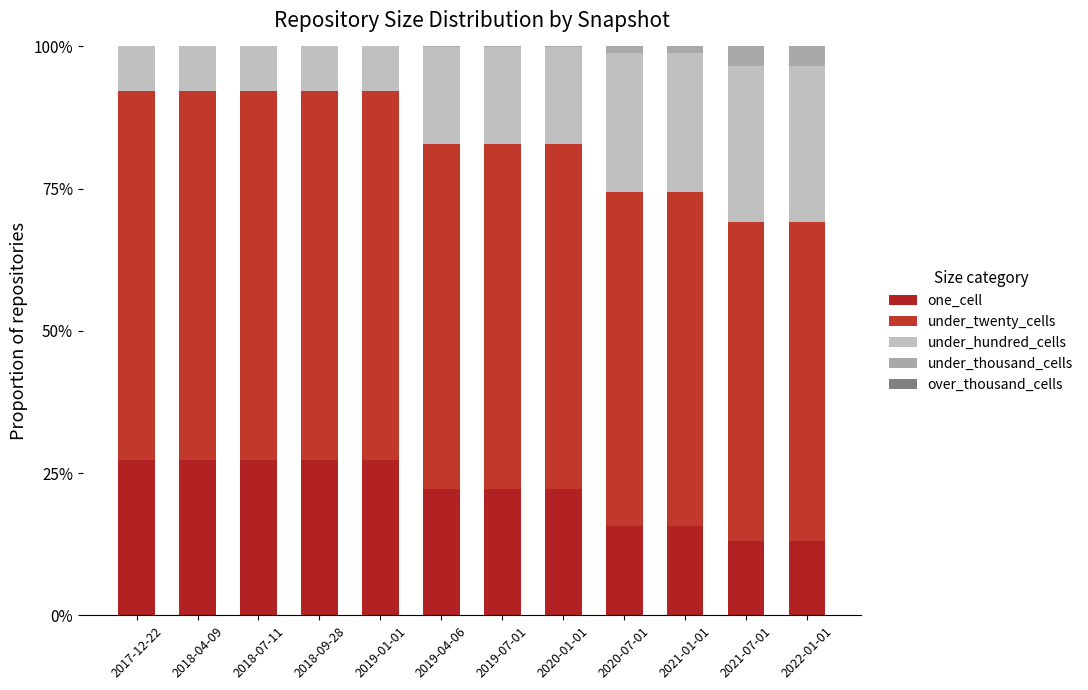

At which category is the sum across all series the highest?

2017-12-22